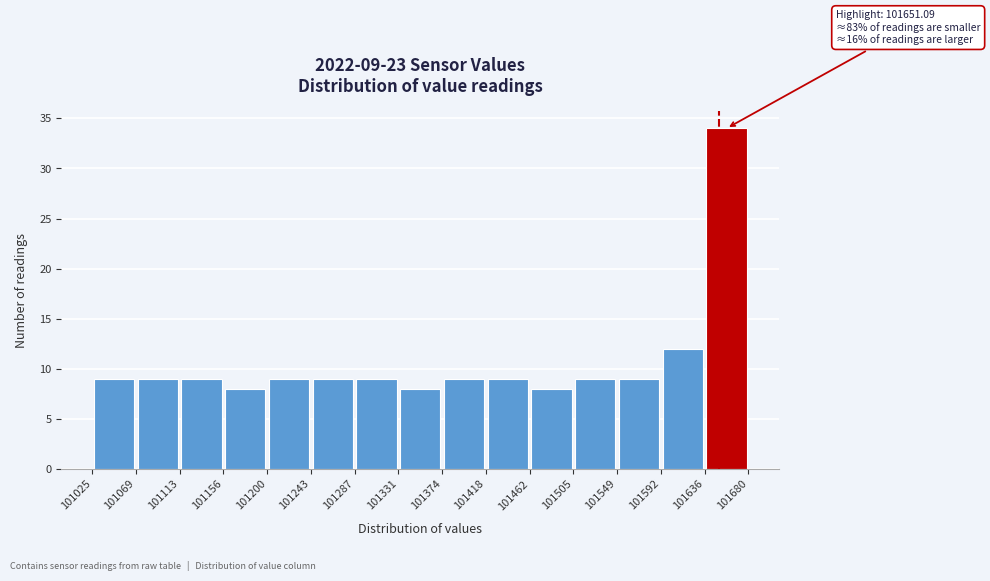

Over which range of the x-axis is the bar tallest?

101636 to 101680